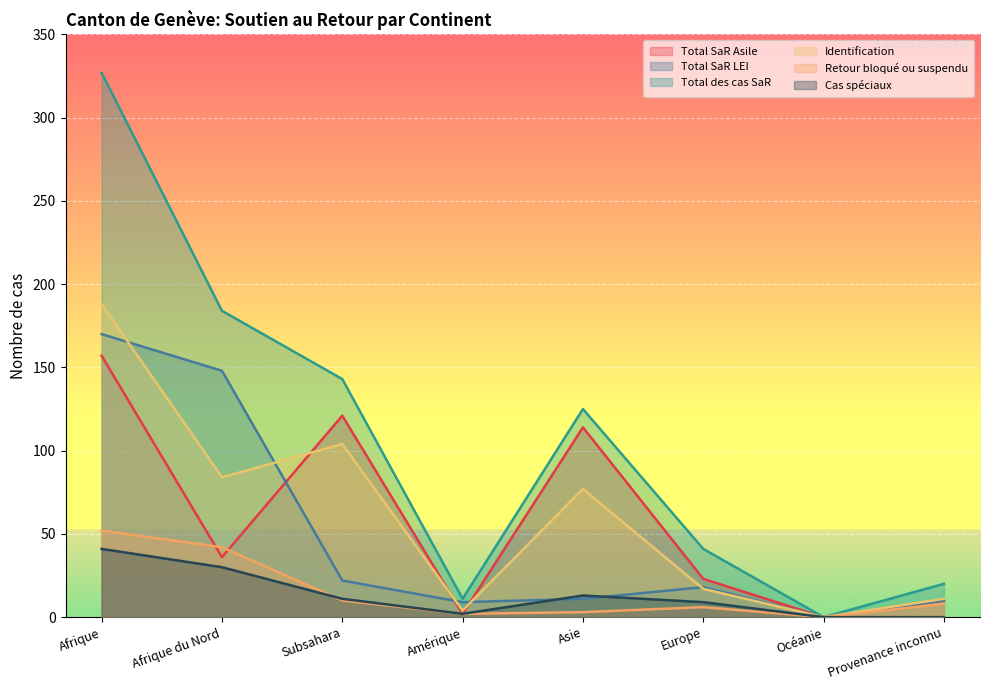

What is the sum of the Retour bloqué ou suspendu values at Océanie and Amérique?

2